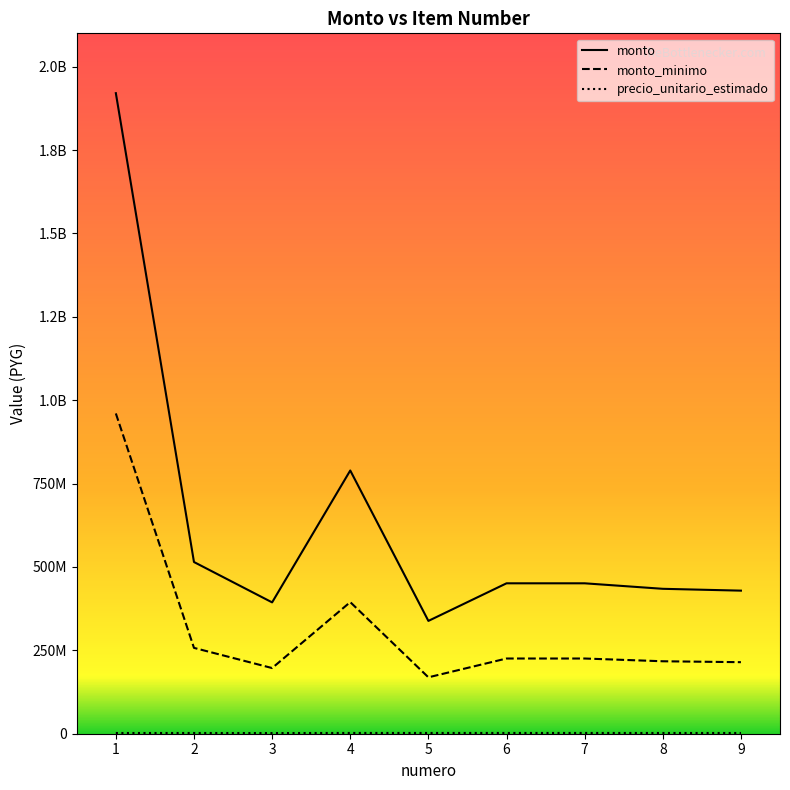

Does the chart have visible grid lines?

No